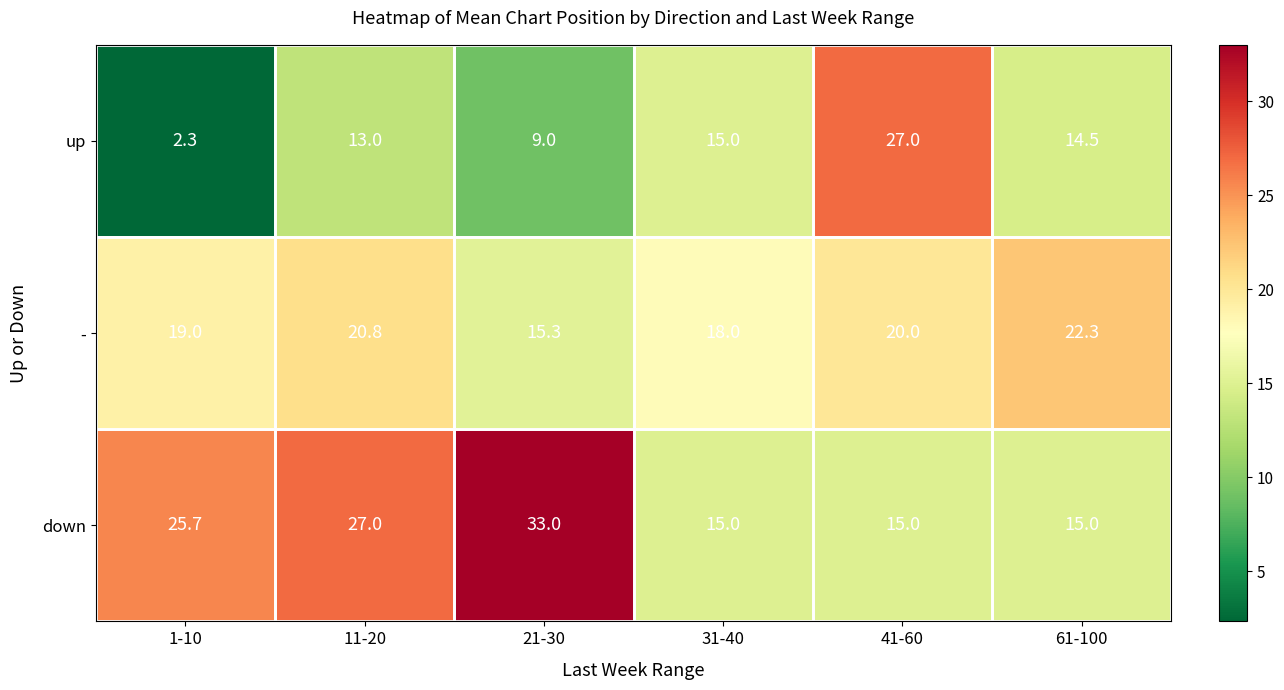

List the series in order of their peak value, lowest first.

-, up, down